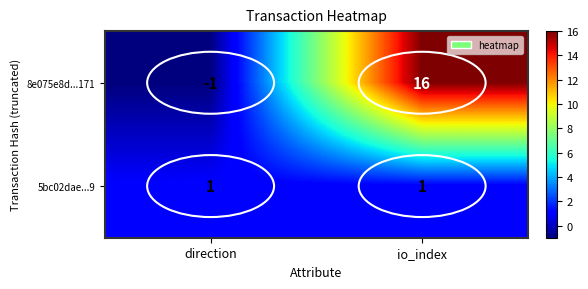

Which series has the widest spread of values?

8e075e8d...171